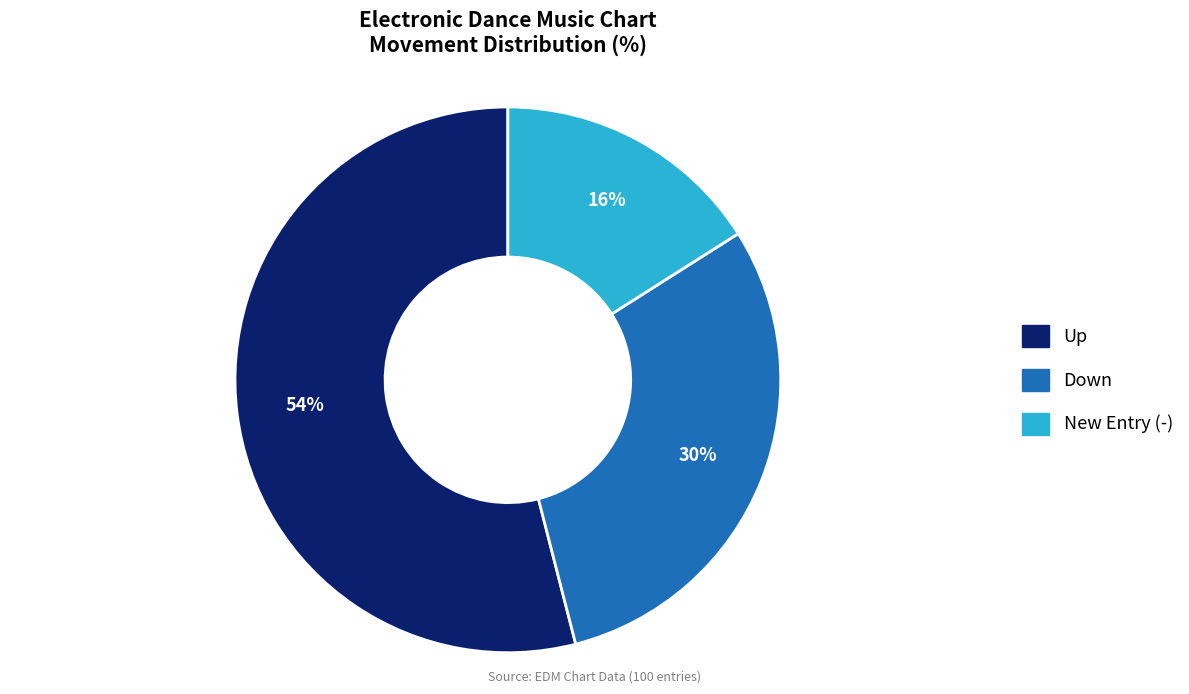

Does any single category account for the majority?

Yes